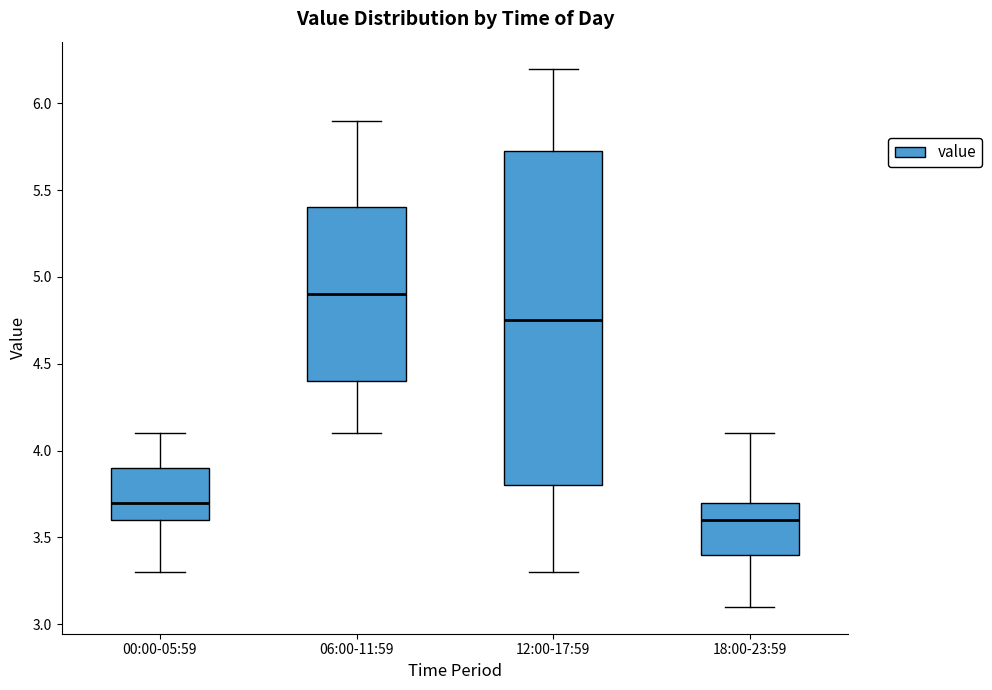

Comparing the boxes themselves (not the whiskers), which one is the tallest?

12:00-17:59